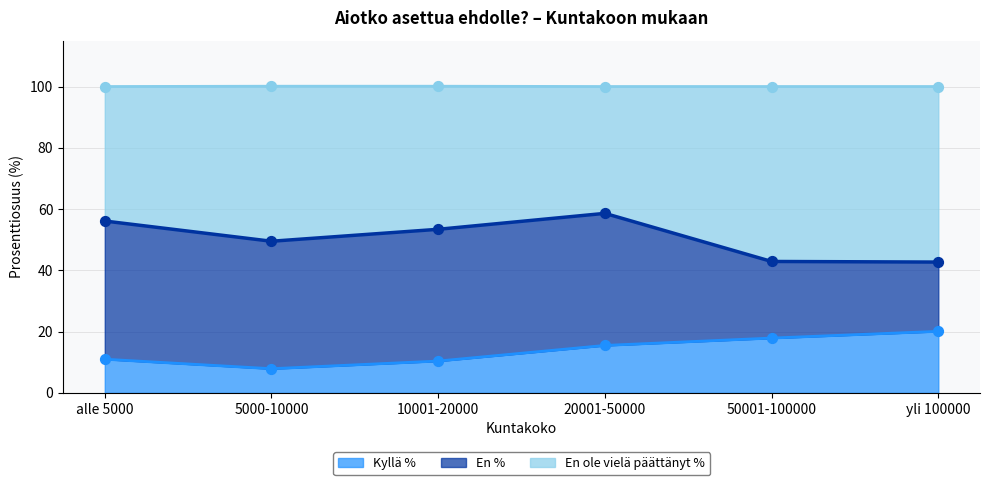

At which category is the sum across all series the highest?

20001-50000